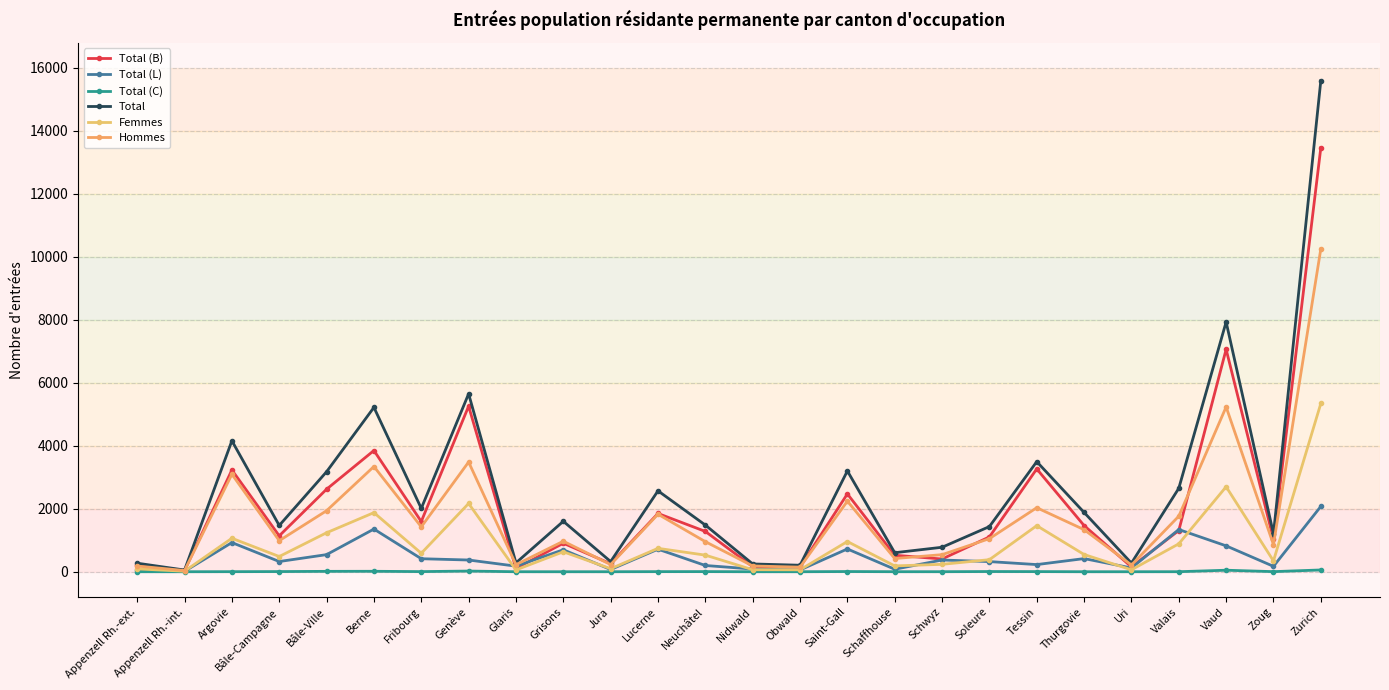

How many data points does each series have?

26